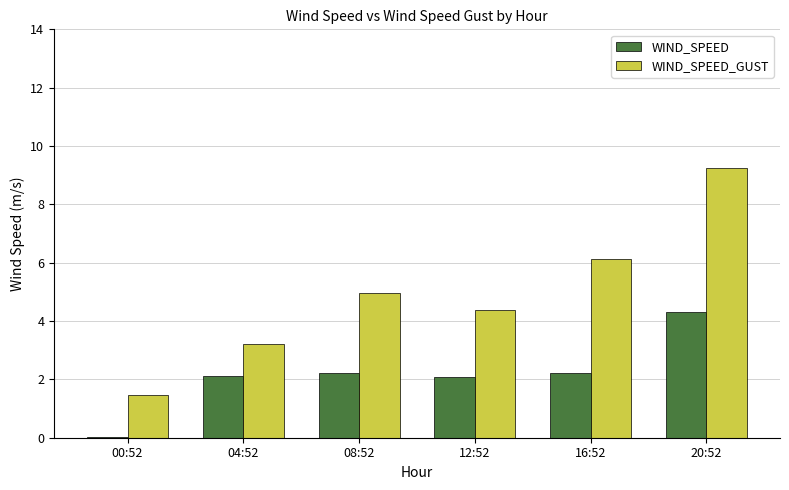

What is the sum of all WIND_SPEED_GUST values?

29.4